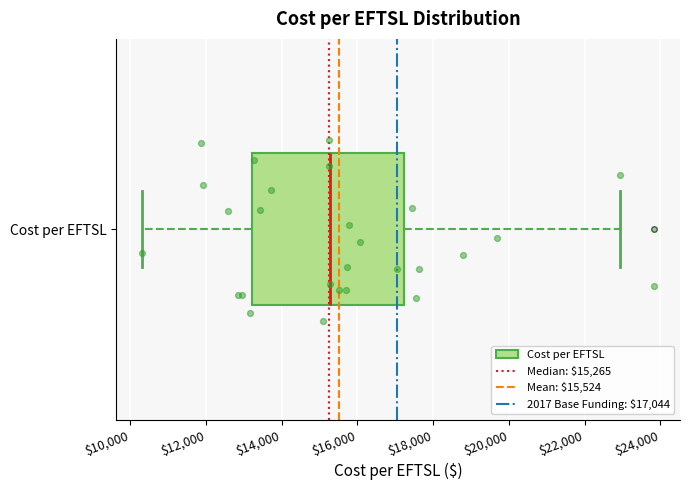

Transcribe this box plot: give where the median line is, the range the box spans, and where the two whiskers end, as read against the x-axis. The values are not printed on the chart, so give them approximately, as read against the axis.

median 15200, box 13200 to 17200, whiskers 10400 to 23000